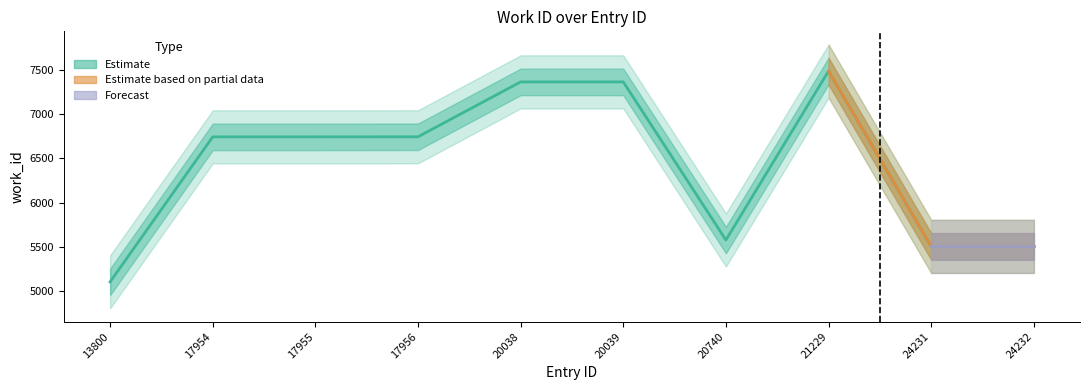

Does the chart have visible grid lines?

No